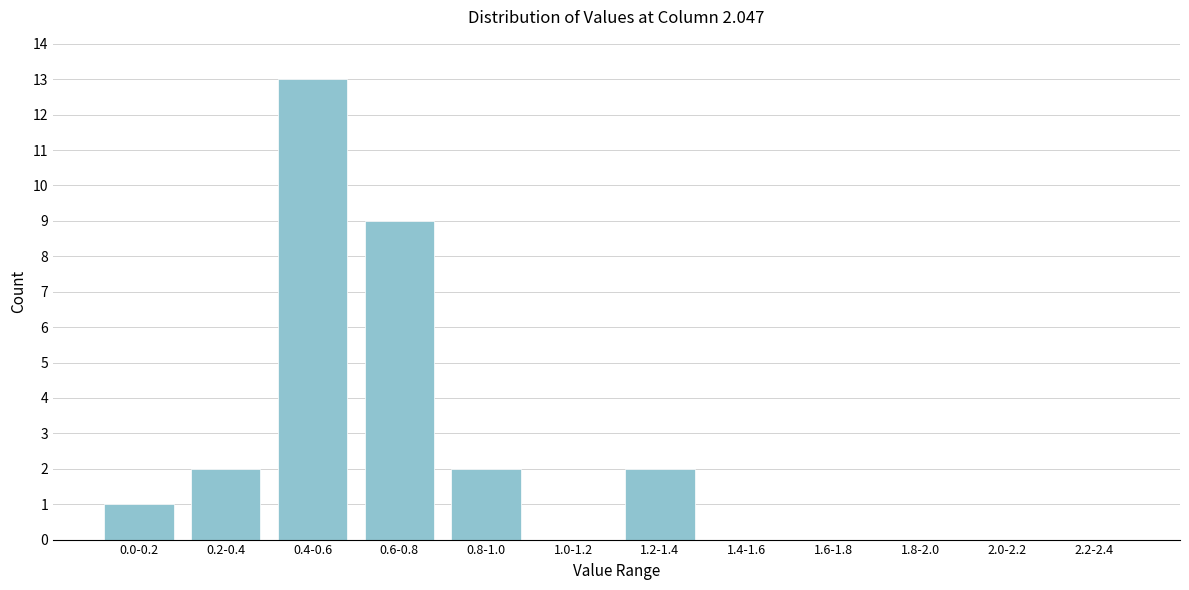

Reading right to left, list all the values displayed in this chart.

2.2-2.4=0	2.0-2.2=0	1.8-2.0=0	1.6-1.8=0	1.4-1.6=0	1.2-1.4=2	1.0-1.2=0	0.8-1.0=2	0.6-0.8=9	0.4-0.6=13	0.2-0.4=2	0.0-0.2=1